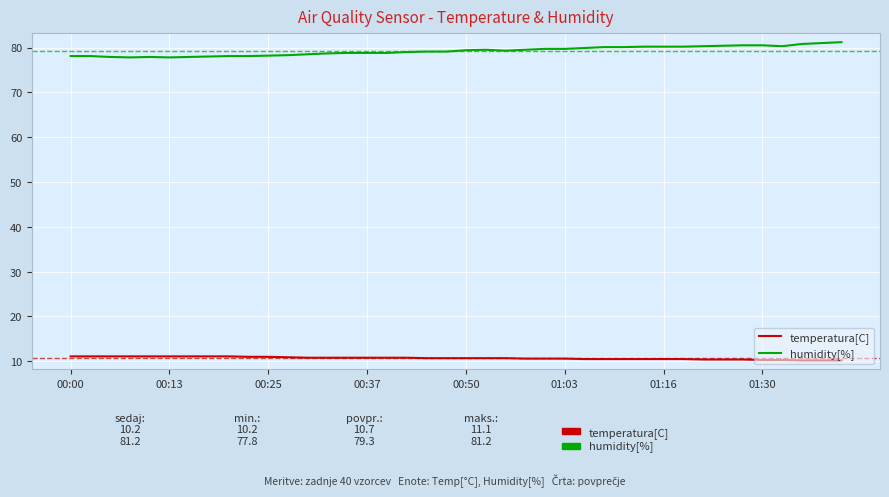

Which series has the largest total across all categories?

humidity[%]